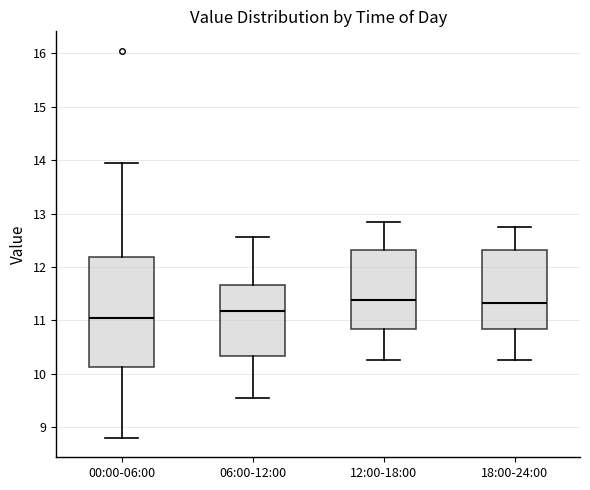

Where does the median line of the box for 18:00-24:00 sit on the y-axis? The values are not printed on the chart, so give them approximately, as read against the axis.

11.3